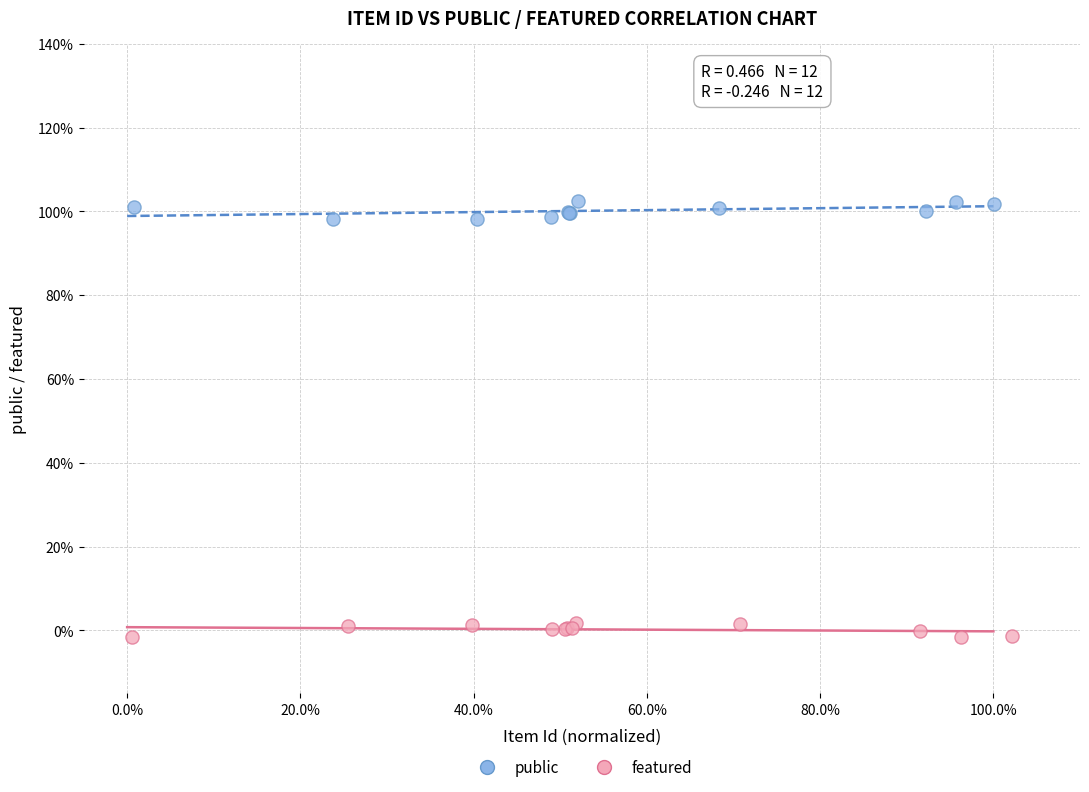

Which series contains the lowest Y value?

featured